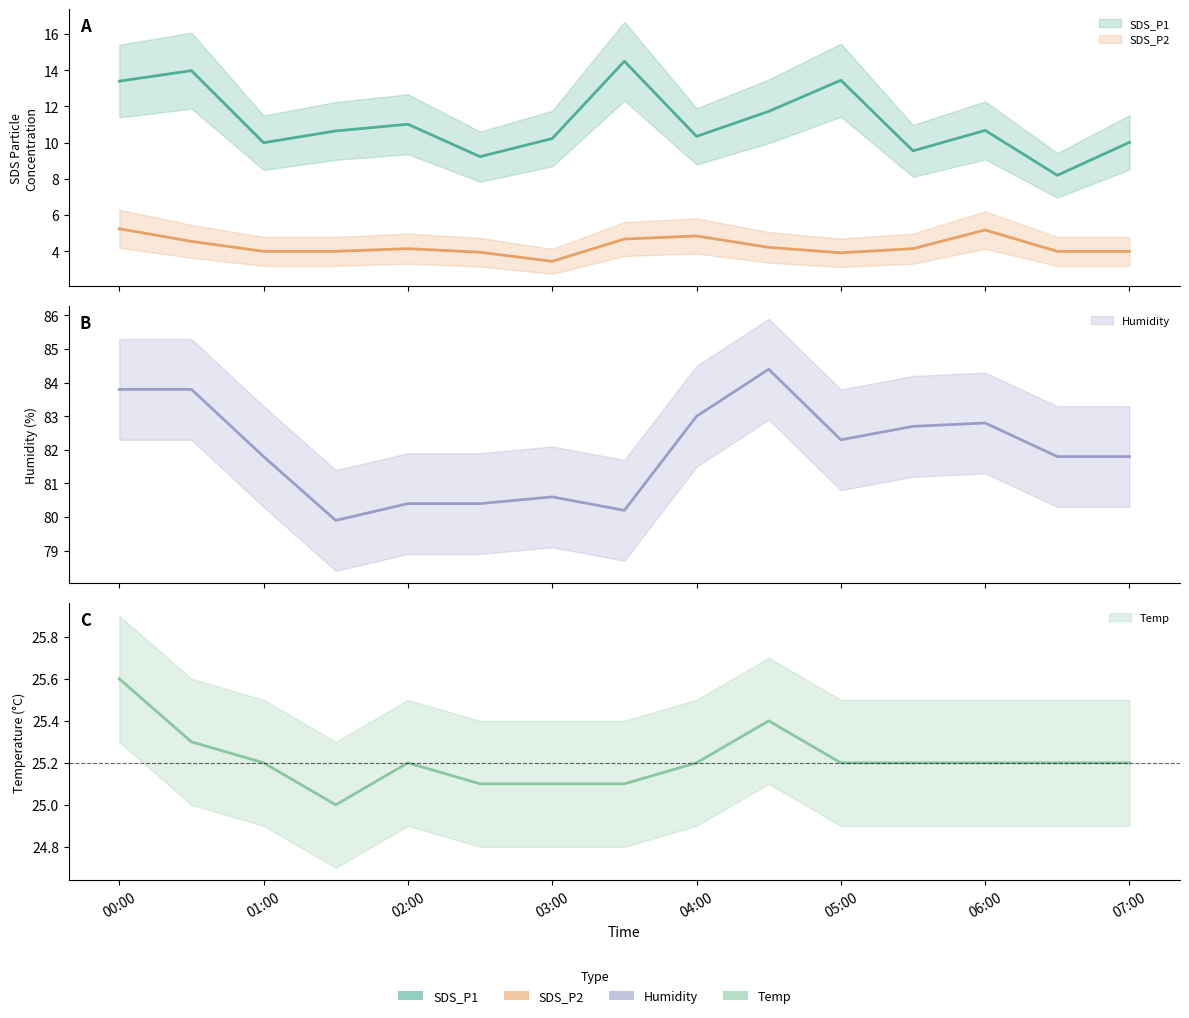

How many Temp values are between 25 and 26?

15